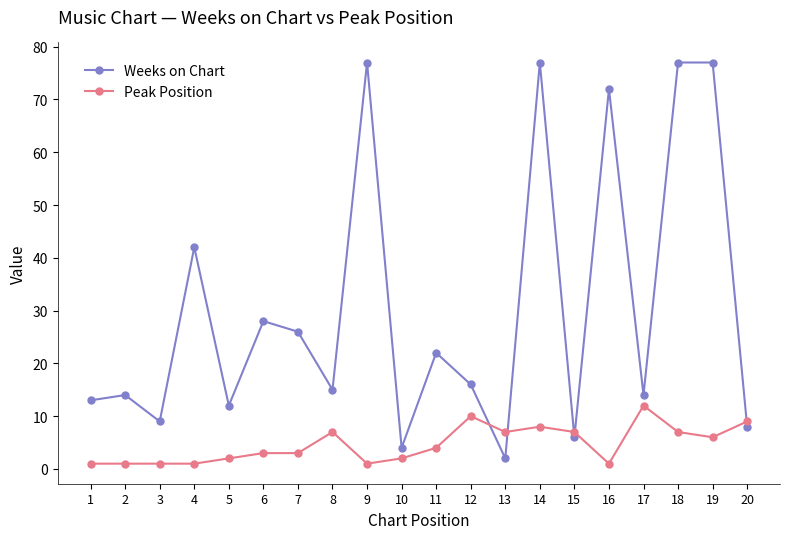

Which category has the highest value in the Peak Position series?

17